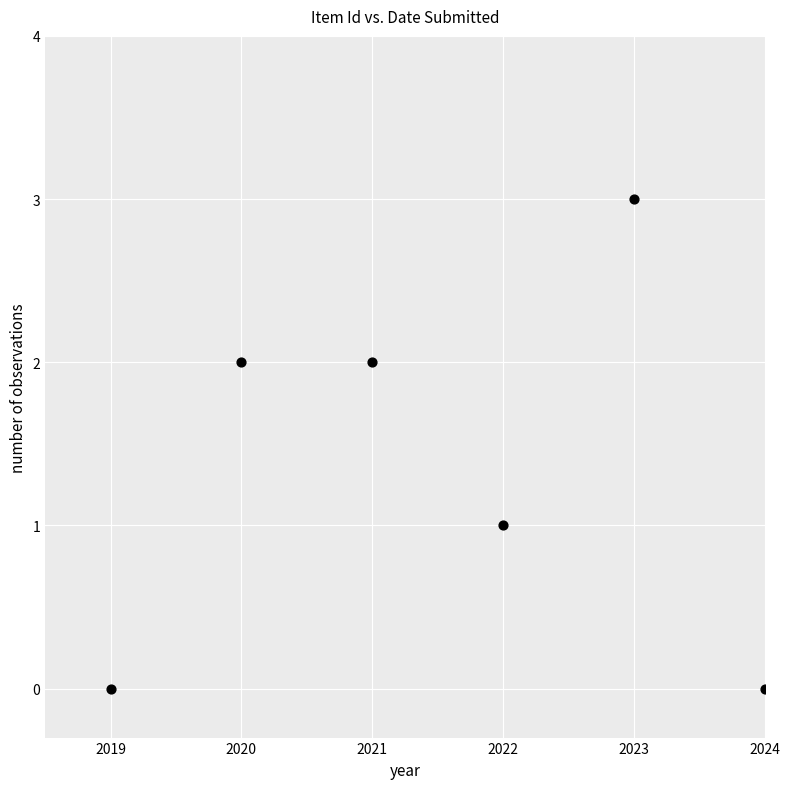

What is the range of X values (max minus min)?

5